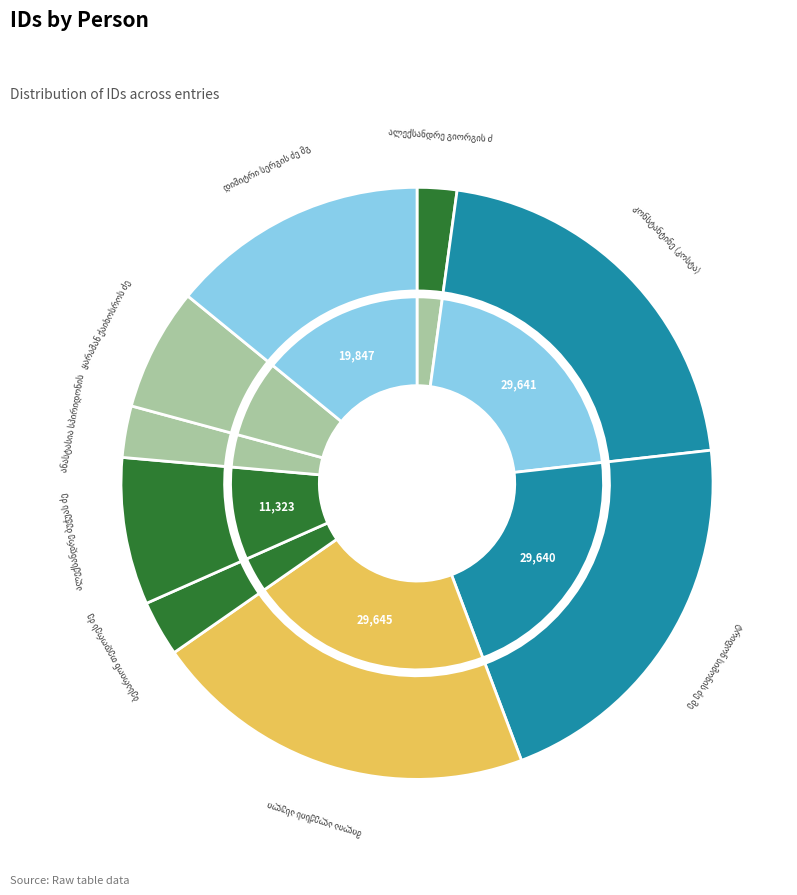

Is კონსტანტინე (კოსტა) ანტონის ძე მაჭარაძე the majority of the pie?

No